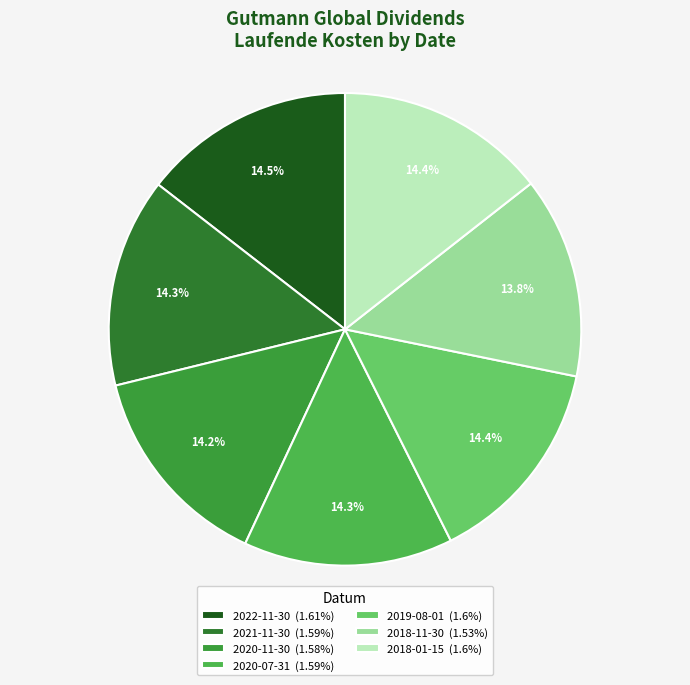

Count the number of slices in the pie.

7